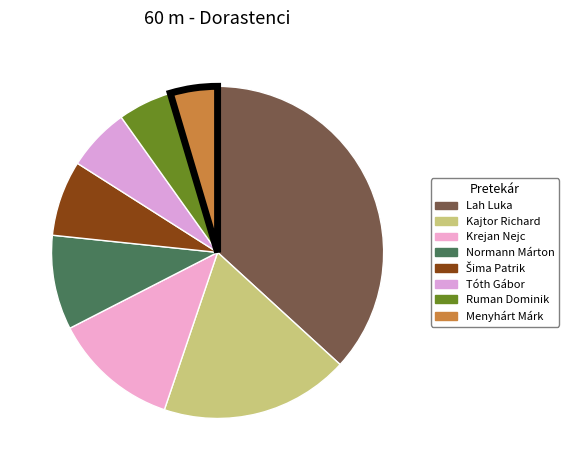

The Kajtor Richard slice represents 1% of the pie. True or false?

False